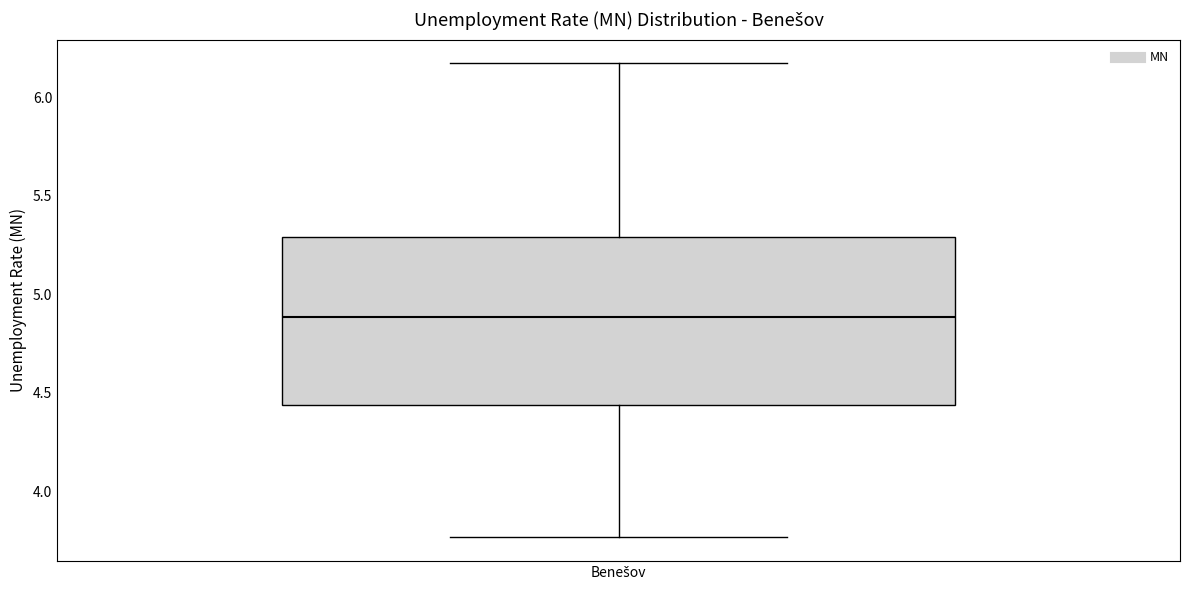

Where does the upper whisker of the box for Benešov end on the y-axis? The values are not printed on the chart, so give them approximately, as read against the axis.

6.15